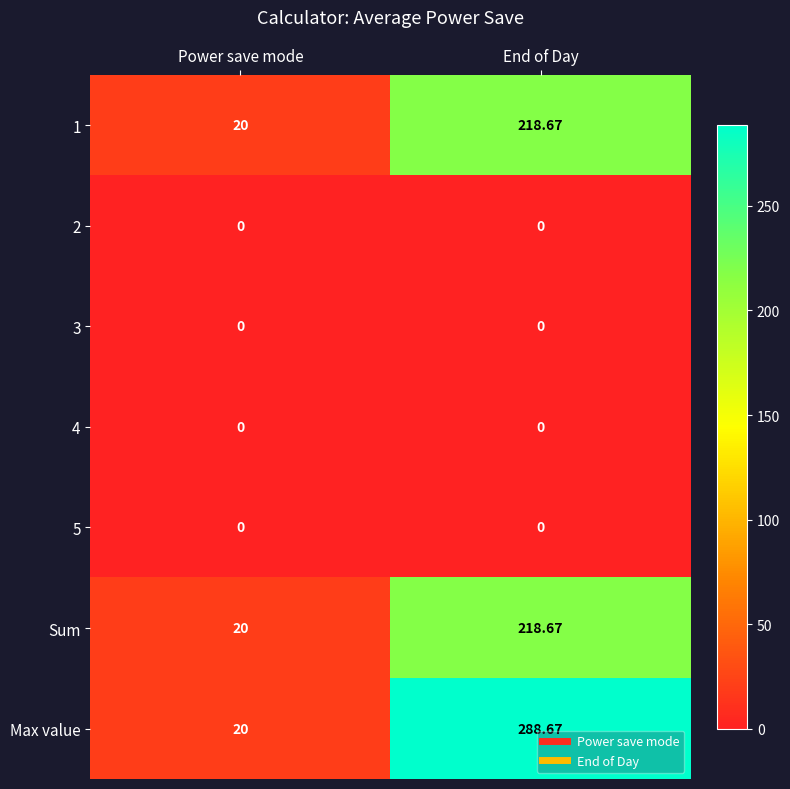

Between Power save mode and End of Day, which series saw the biggest shift?

Max value